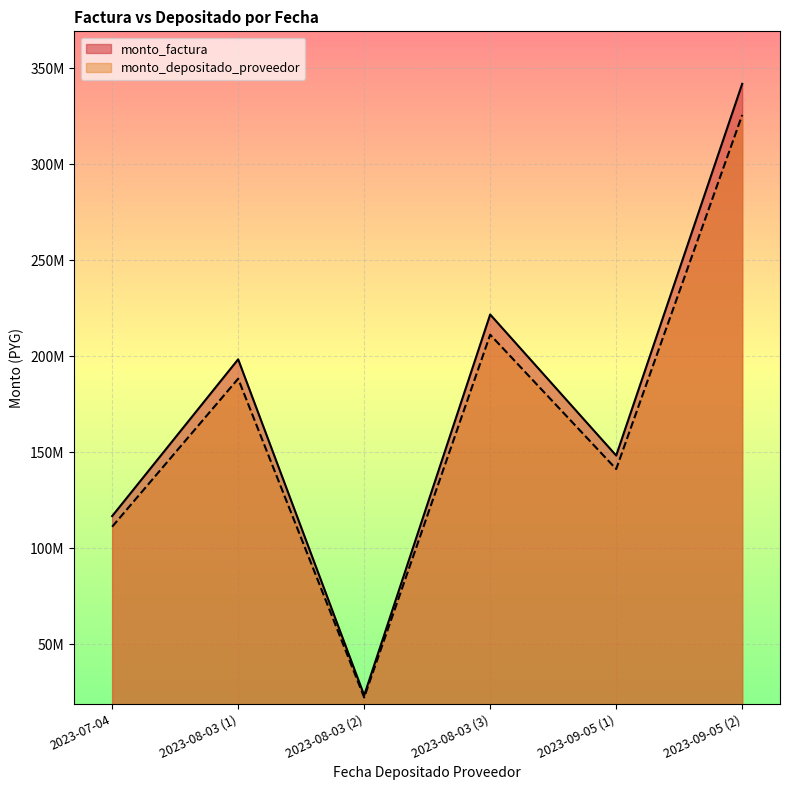

Rank the categories by monto_factura value from lowest to highest.

2023-08-03 (2), 2023-07-04, 2023-09-05 (1), 2023-08-03 (1), 2023-08-03 (3), 2023-09-05 (2)